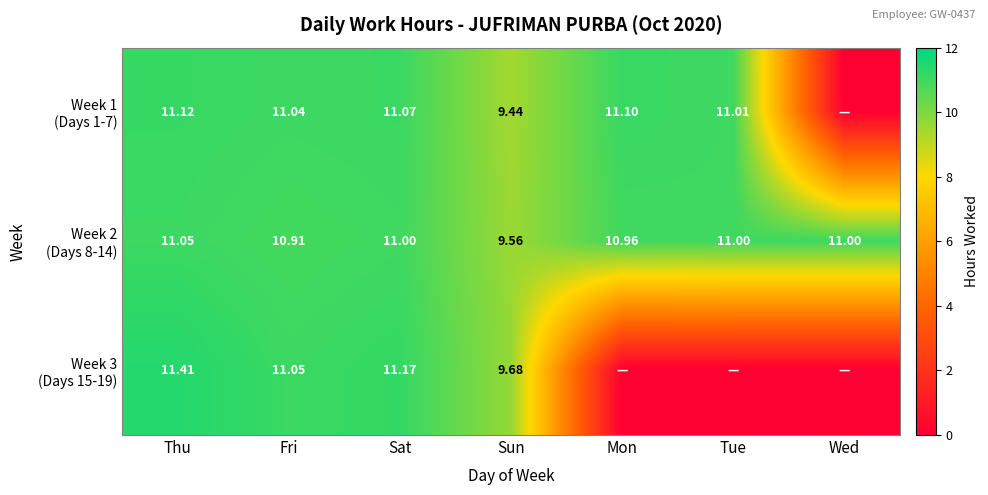

What is the sum of all Week 2 (Days 8-14) values?

75.5